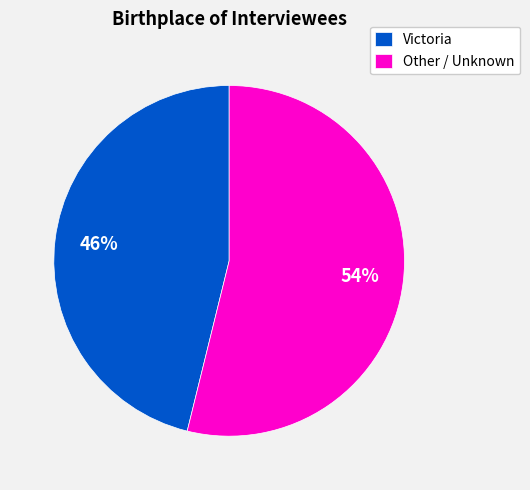

What percentage is the Victoria slice, to the nearest percent?

46%